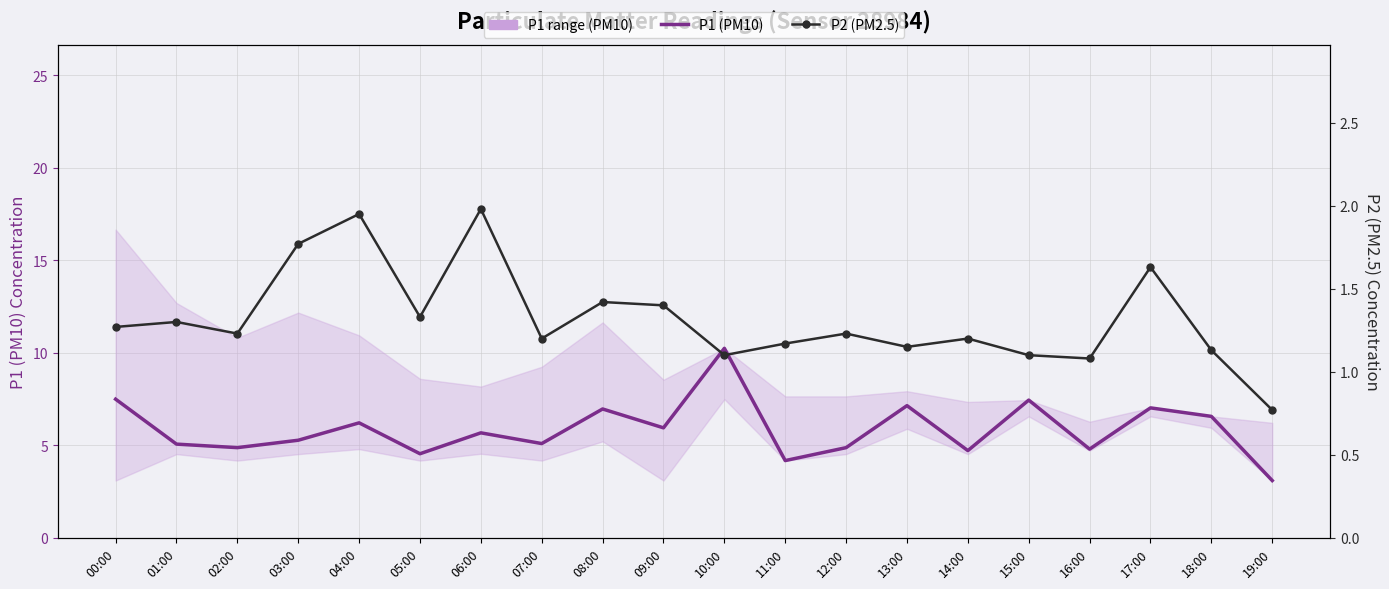

Rank the series by their average value, from lowest to highest.

P2 (PM2.5), P1 (PM10)